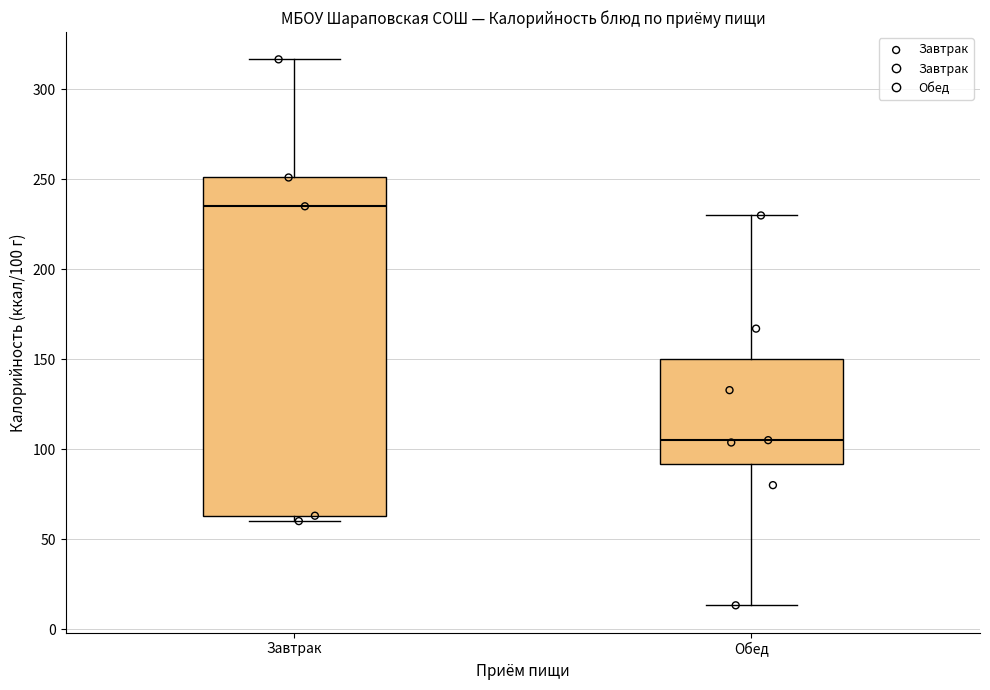

Reading left to right, transcribe this box plot: for each box, give where its median line is, the range the box spans, and where its two whiskers end, as read against the y-axis. The values are not printed on the chart, so give them approximately, as read against the axis.

Завтрак: median 235, box 65 to 250, whiskers 60 to 315
Обед: median 105, box 90 to 150, whiskers 15 to 230